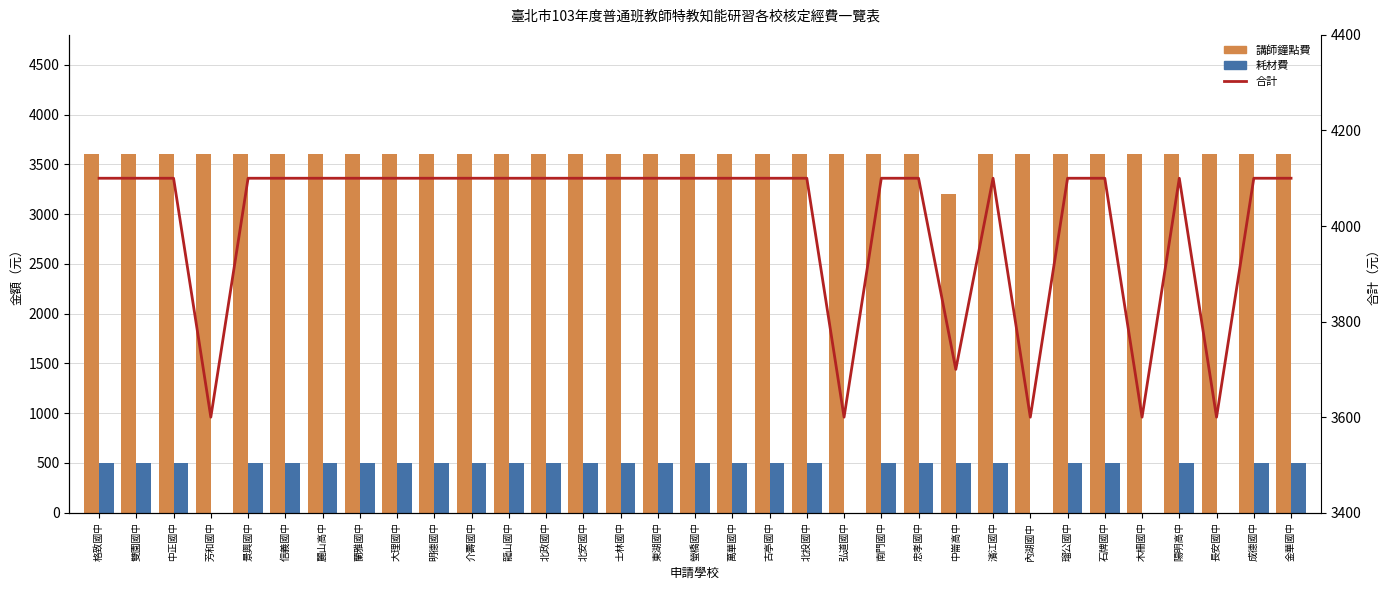

True or false: 合計 has a value of 3600 at 長安國中.

True